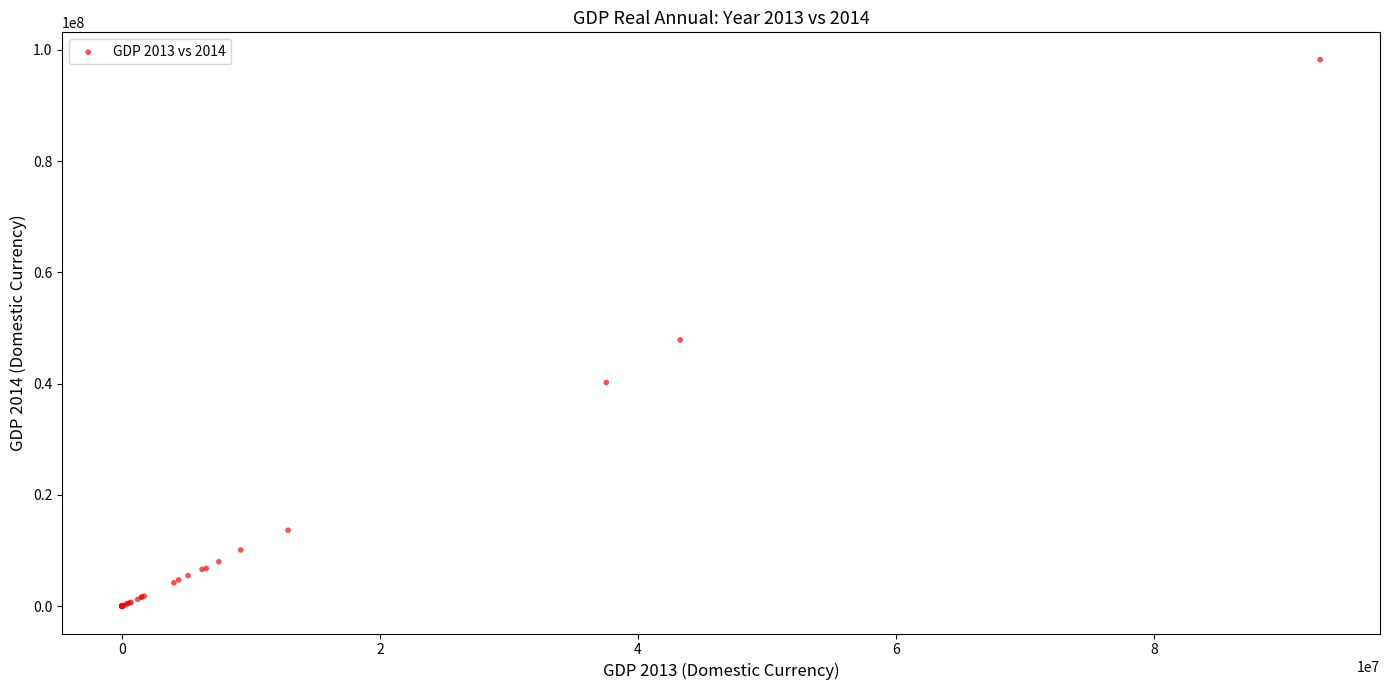

What Y value in the scatter plot is closest to 49109857?

47853467.8